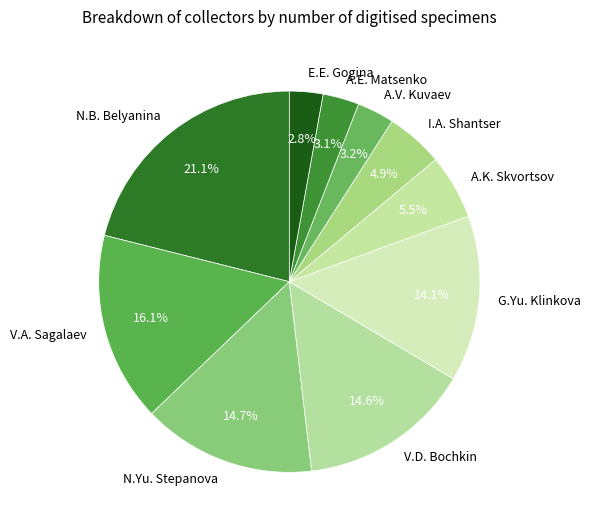

Combined, do N.B. Belyanina and V.D. Bochkin account for over 50%?

No